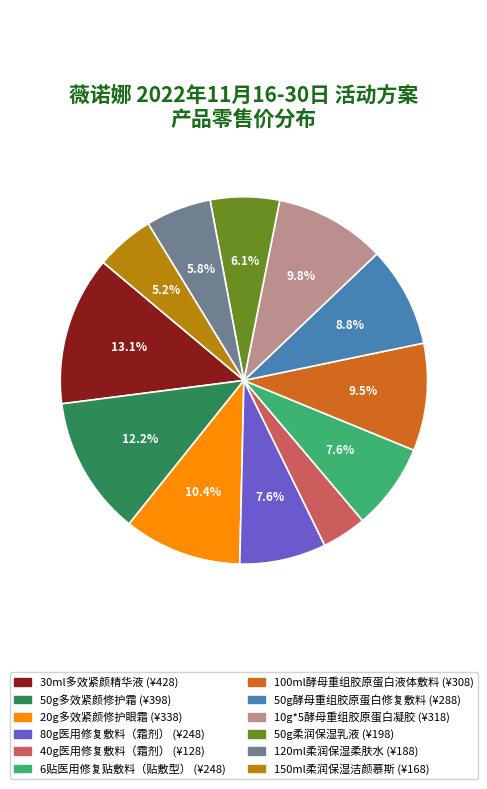

What is the ratio of the value at 50g多效紧颜修护霜 to the value at 30ml多效紧颜精华液?

0.9